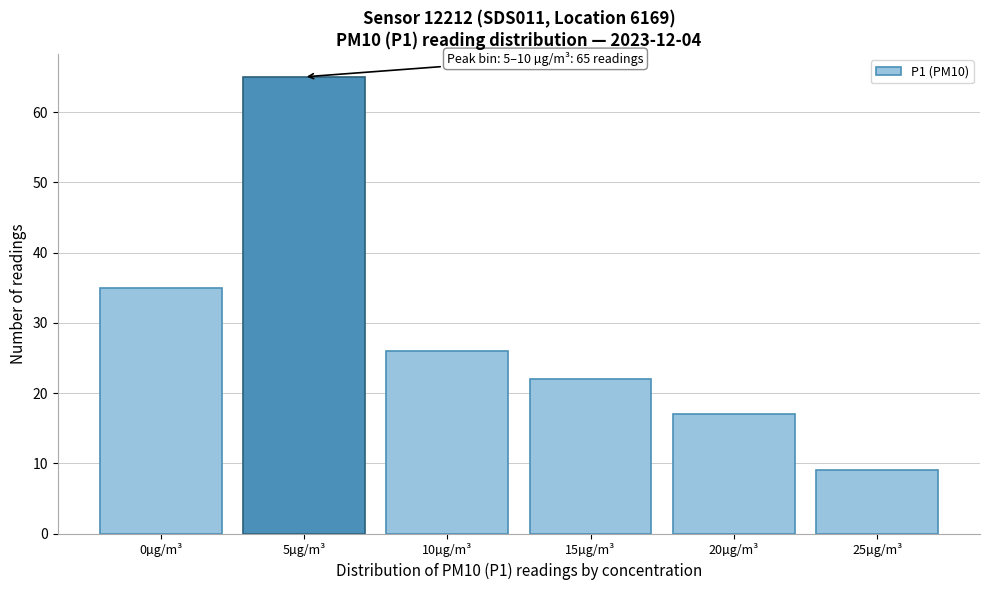

Reading left to right, what are all the values shown in this chart?

0µg/m³=35	5µg/m³=65	10µg/m³=26	15µg/m³=22	20µg/m³=17	25µg/m³=9